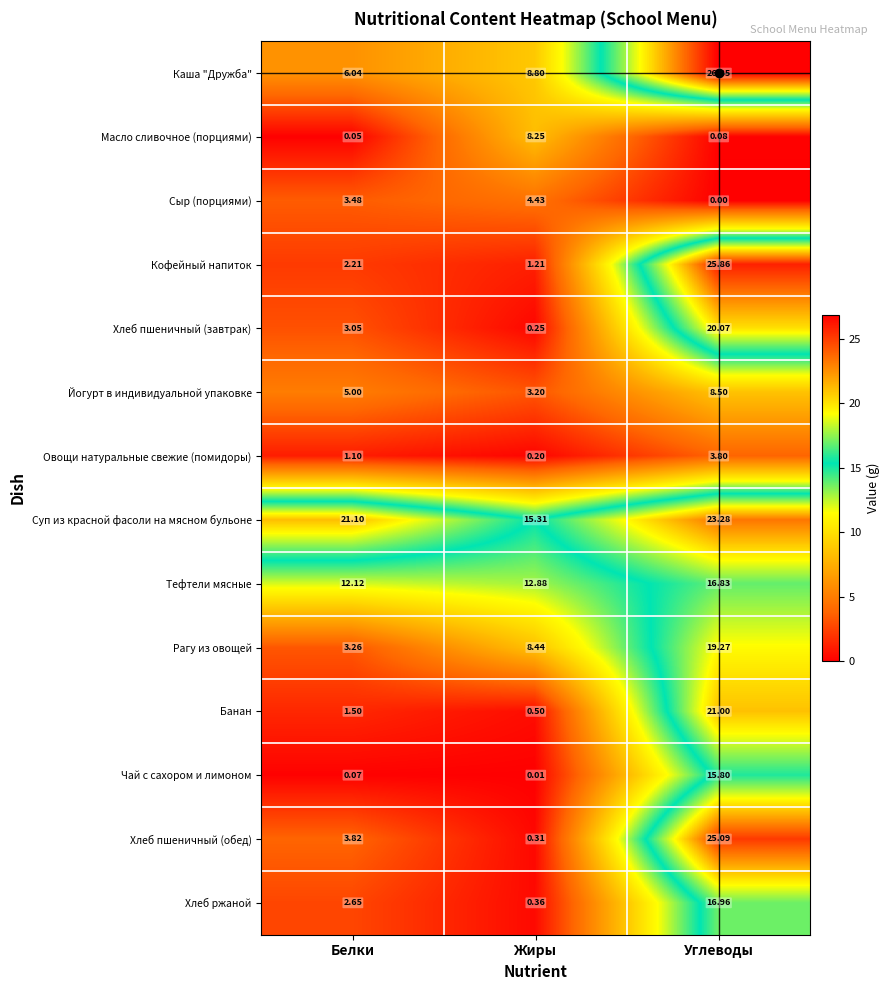

Which series has the largest total across all categories?

Суп из красной фасоли на мясном бульоне